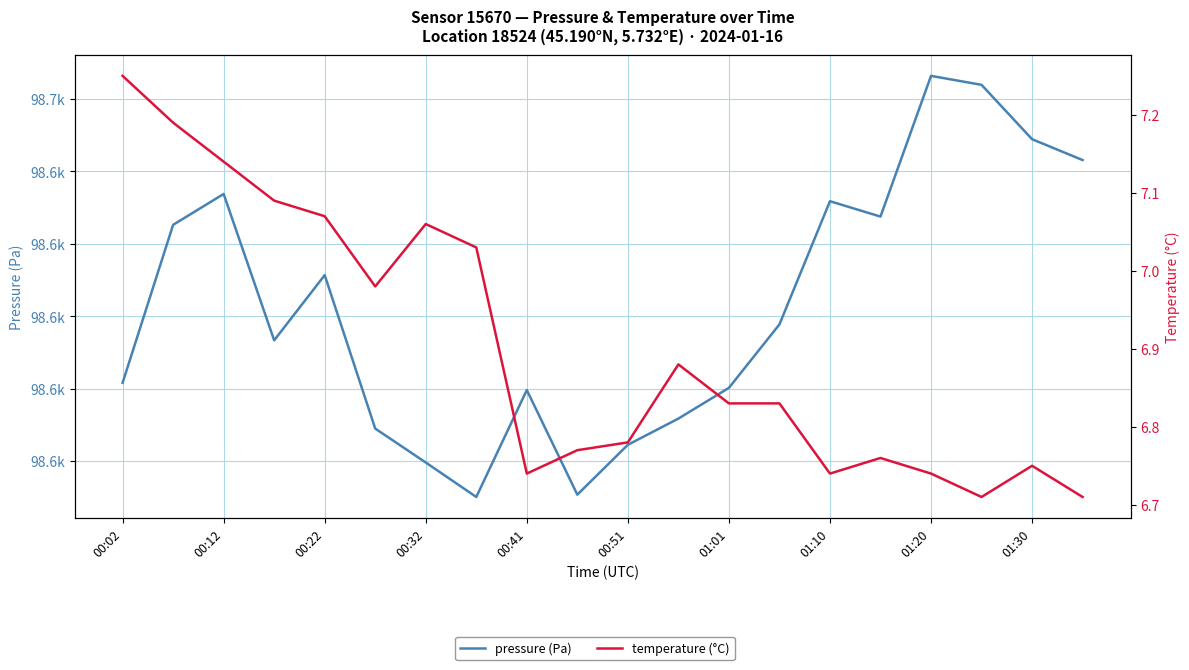

The value of temperature at 01:30 is 6.8. True or false?

True